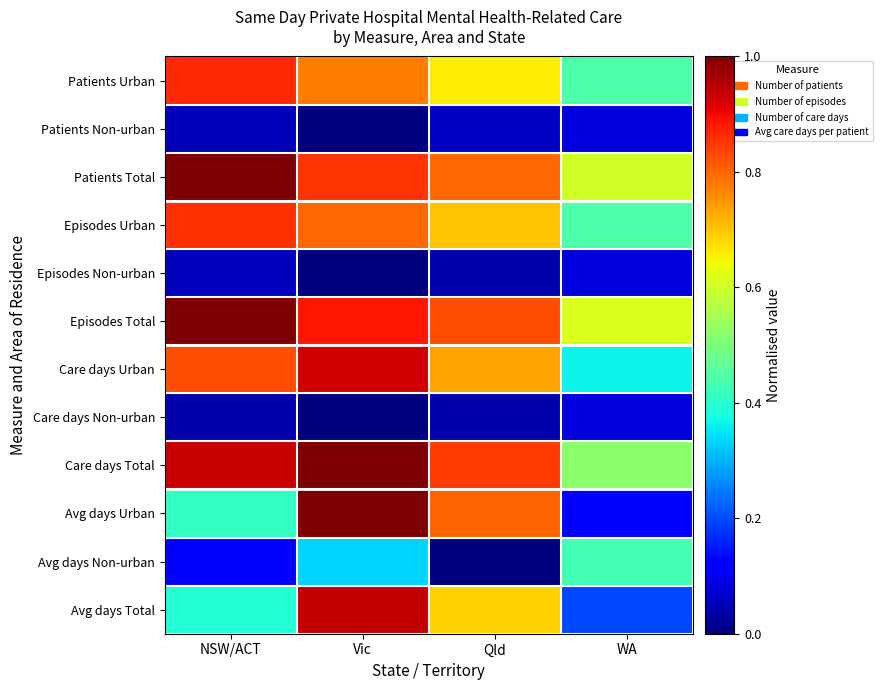

At which category is the sum across all series the highest?

Vic